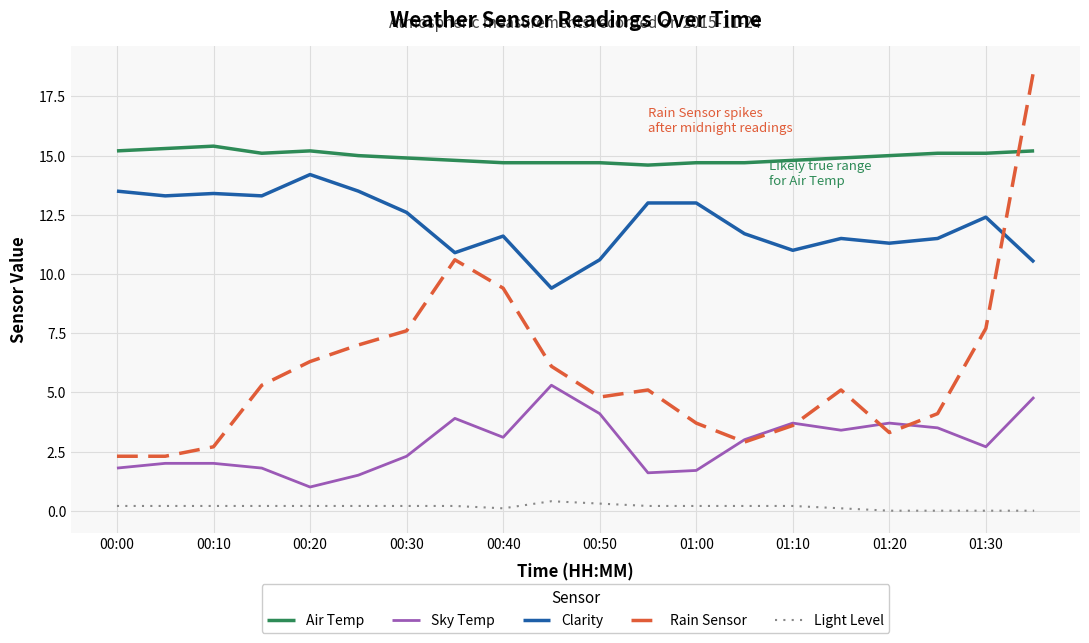

Is this an area chart (filled region under the line)?

No